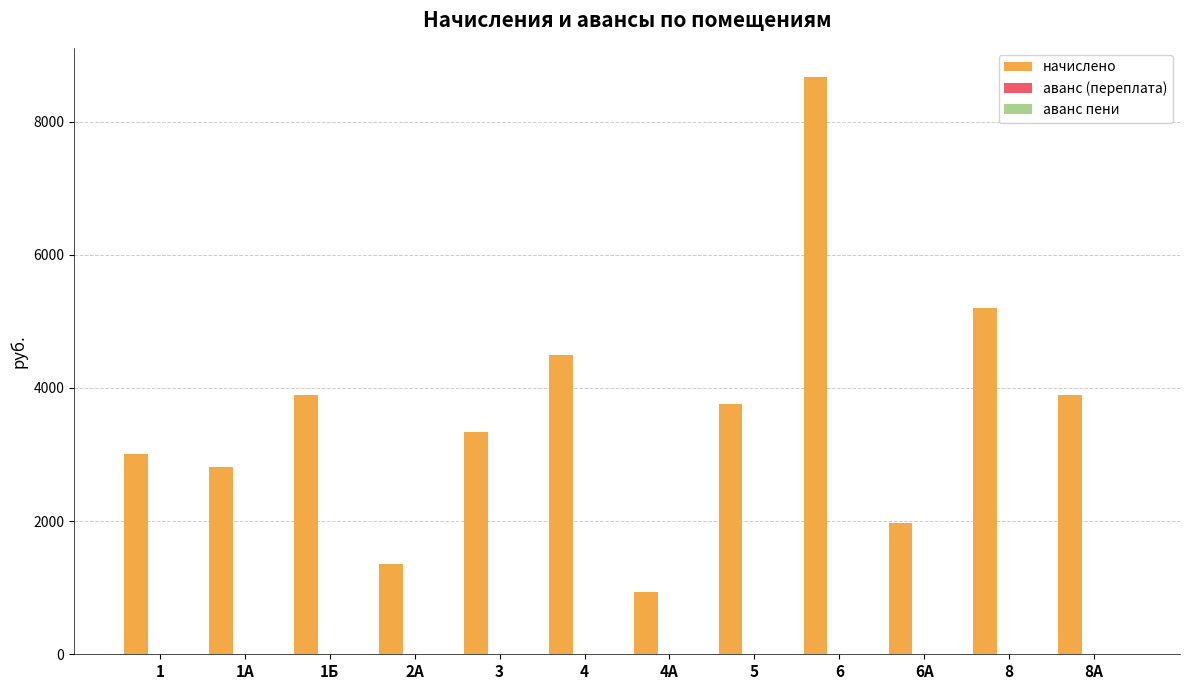

Does the chart contain stacked bars?

No